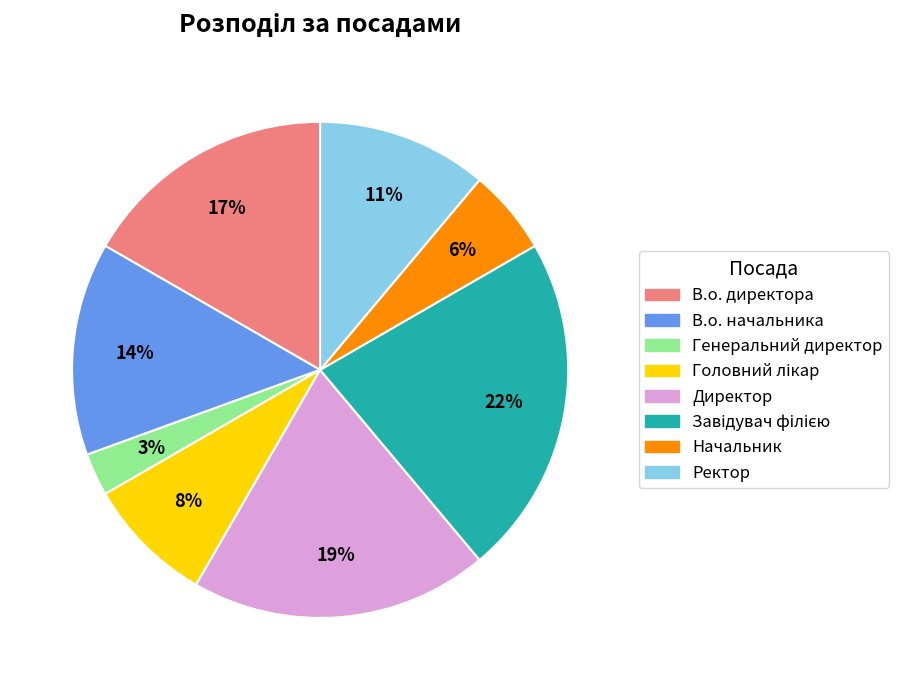

To the nearest percent, what portion does Ректор represent?

11%